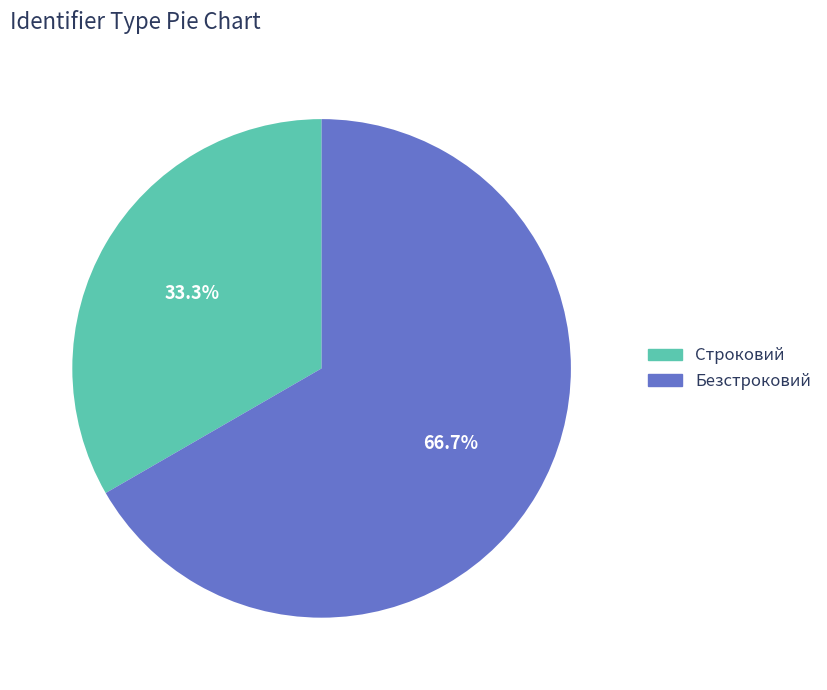

To the nearest percent, what is the difference between the largest and smallest slice percentages?

33%